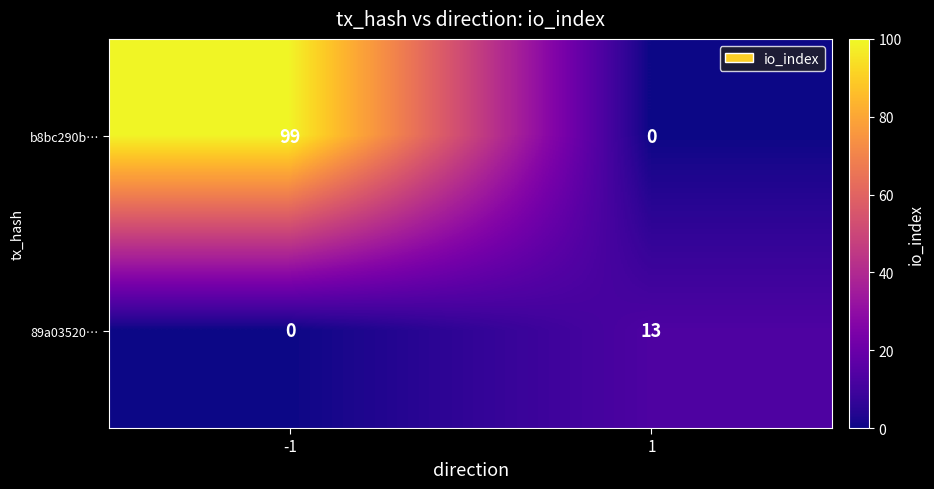

What is the total value across all series at -1?

99